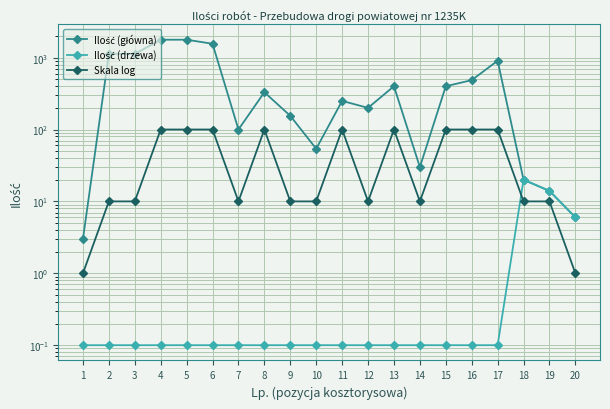

Which series has the largest total across all categories?

Ilość (główna)